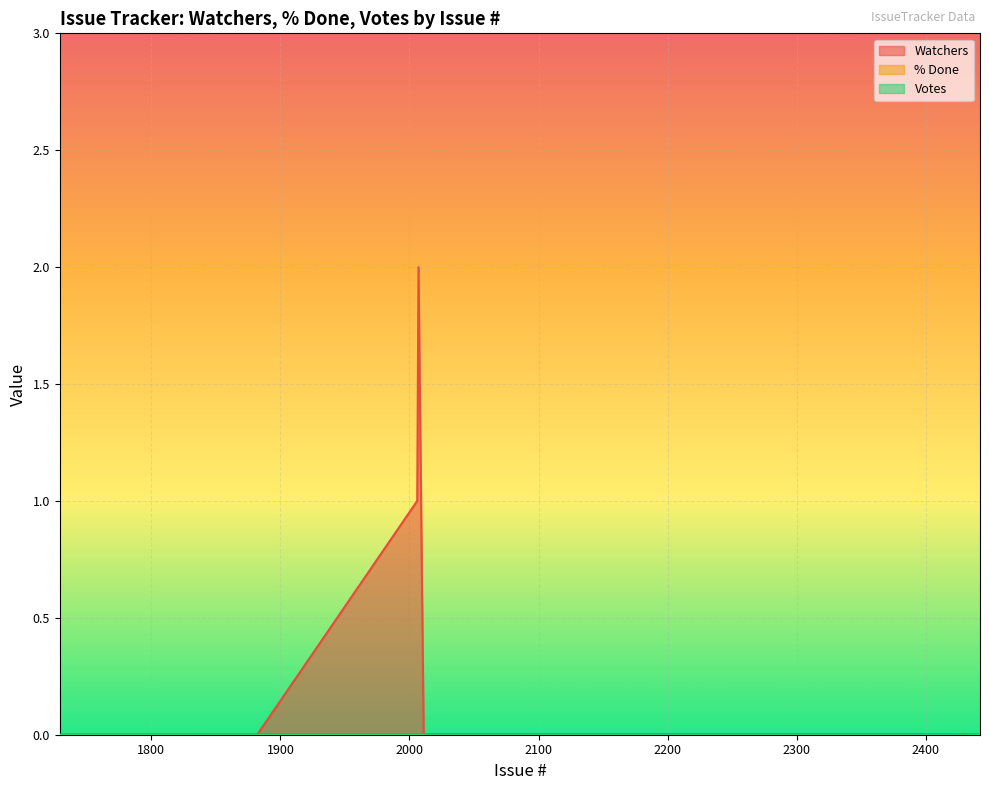

True or false: % Done and Watchers intersect in this chart.

False